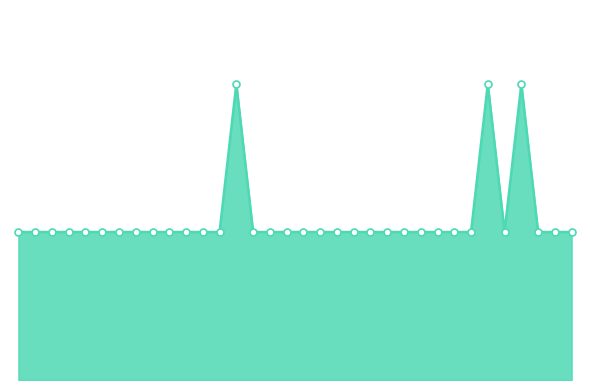

Which has a higher value, 22 or 31?

22